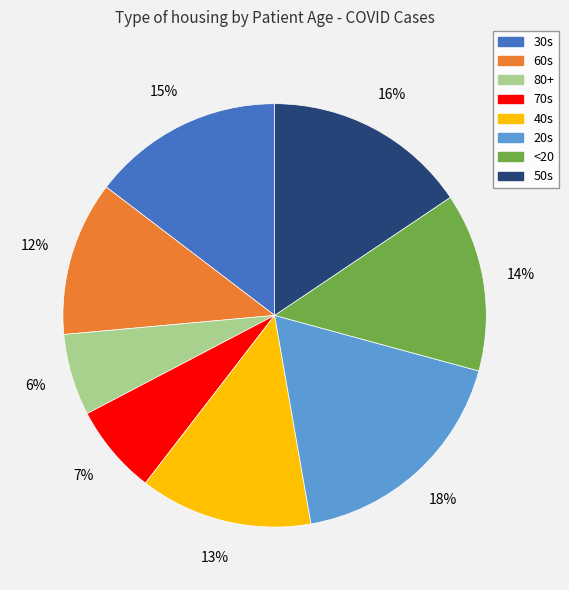

Which has a higher value, 50s or 30s?

50s